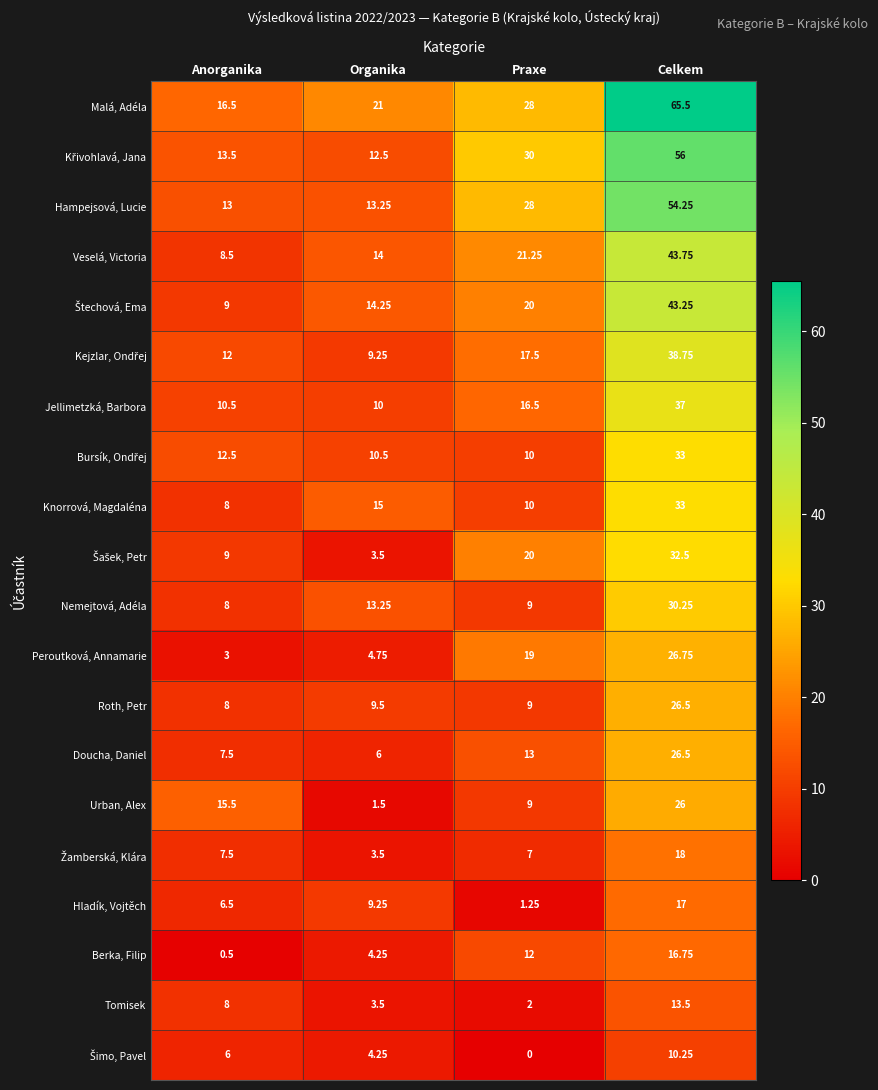

How many distinct data groups are displayed?

20